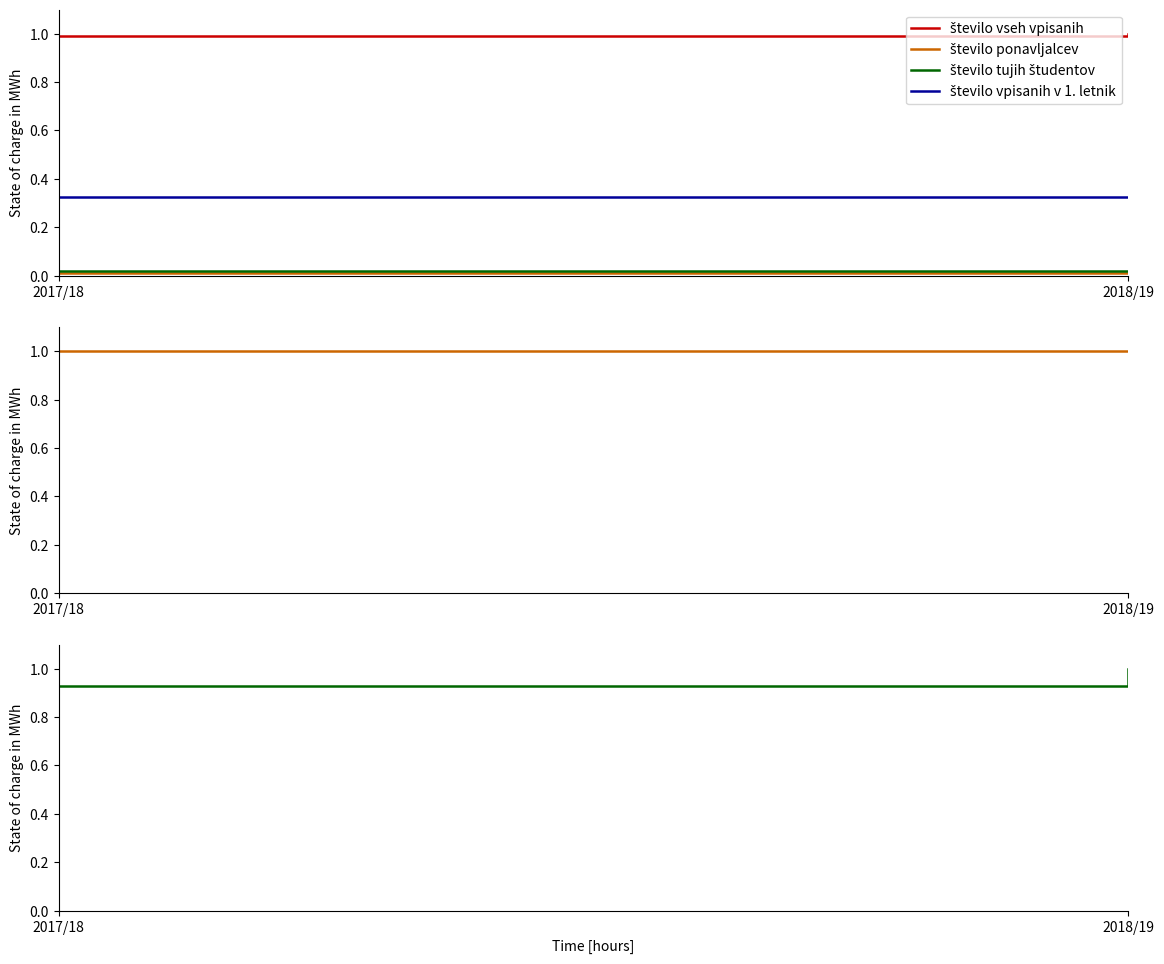

Rank the categories by število vseh vpisanih value from lowest to highest.

2017/18, 2018/19